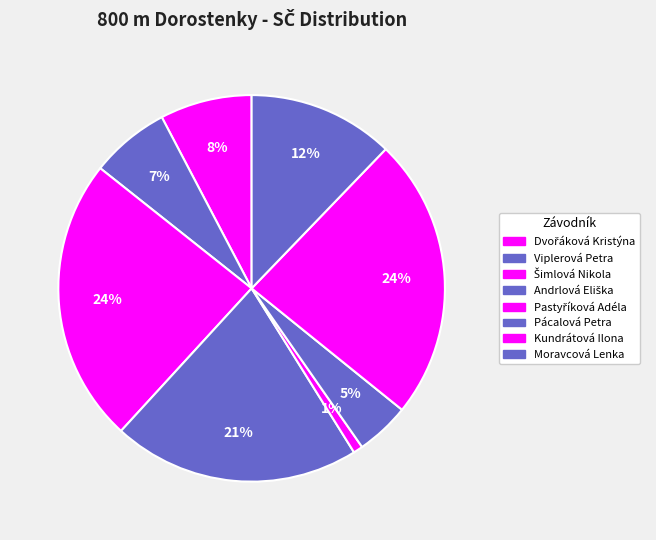

Count the number of slices in the pie.

8